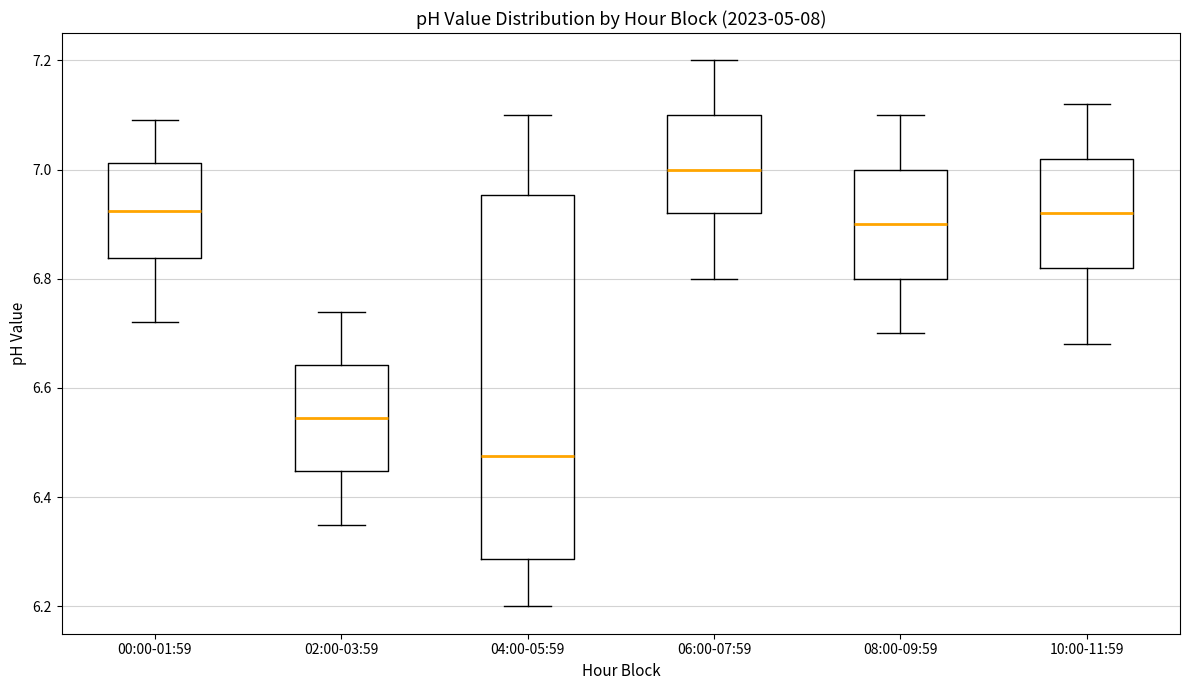

Where is the lower edge of the box for 00:00-01:59 on the y-axis? The values are not printed on the chart, so give them approximately, as read against the axis.

6.84